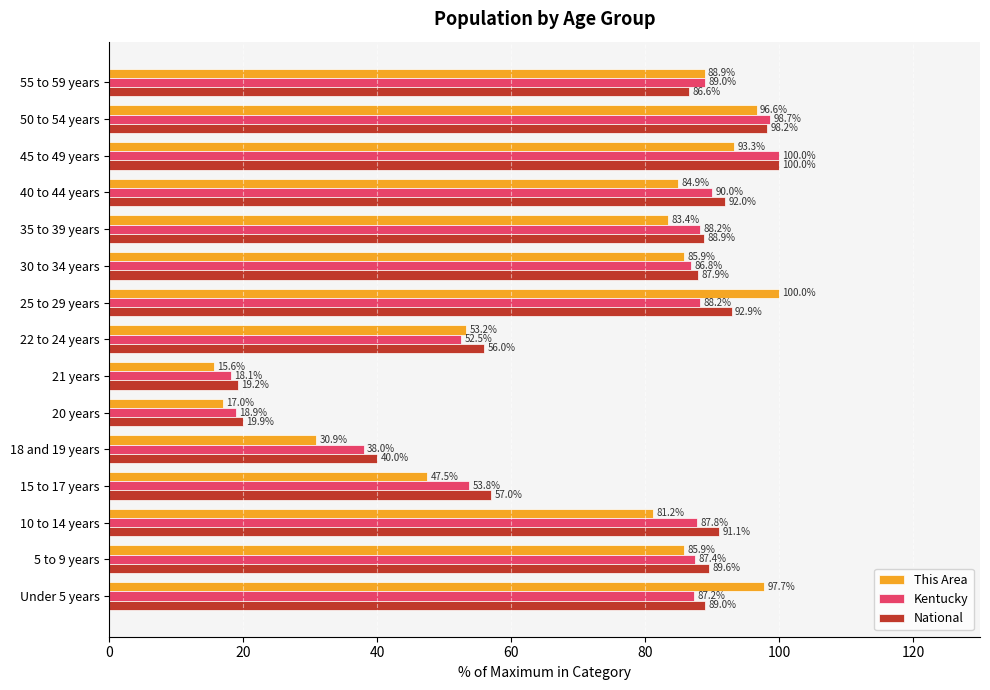

At how many categories does at least one series exceed 33?

13